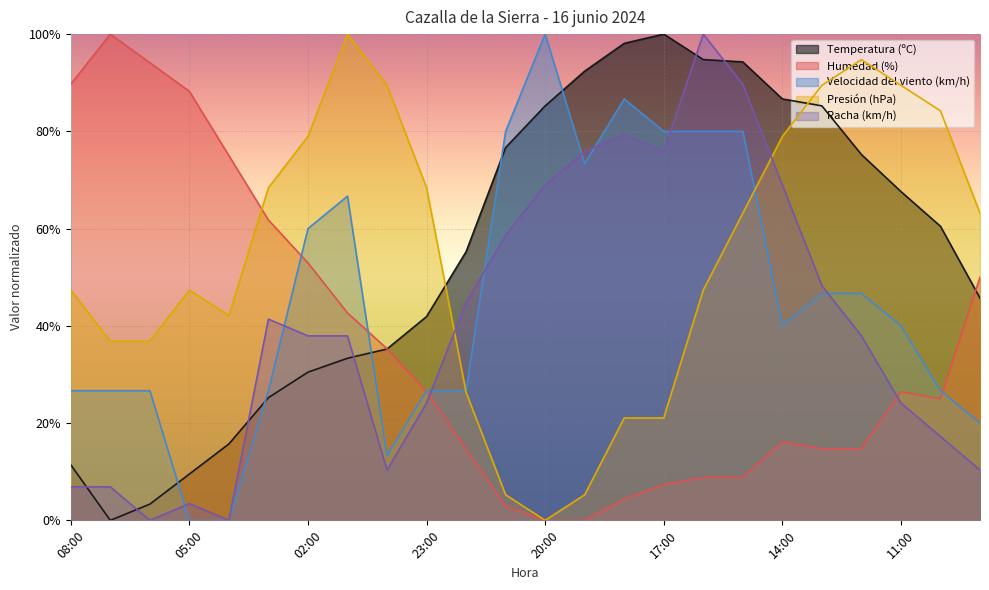

How many data points in Racha (km/h) are less than 37?

10